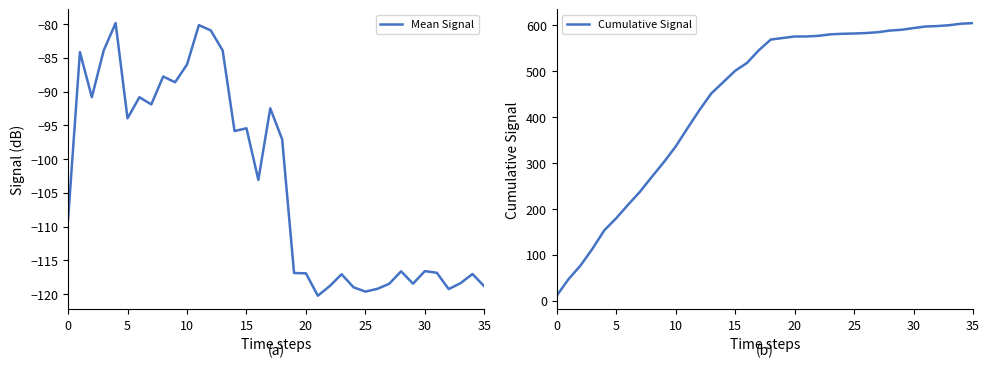

Is it true that Mean Signal equals -119.6 at 25?

True